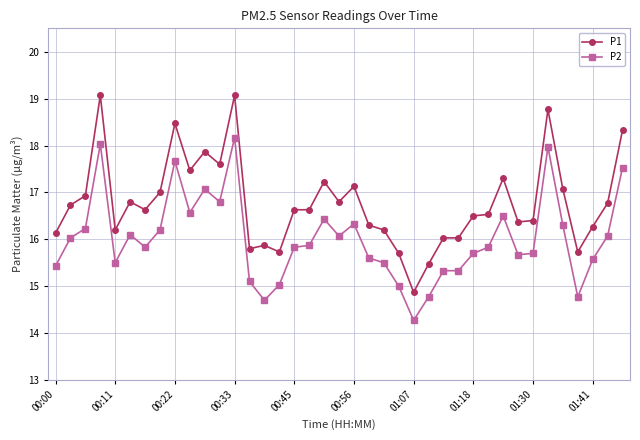

List the series in order of their peak value, highest first.

P1, P2